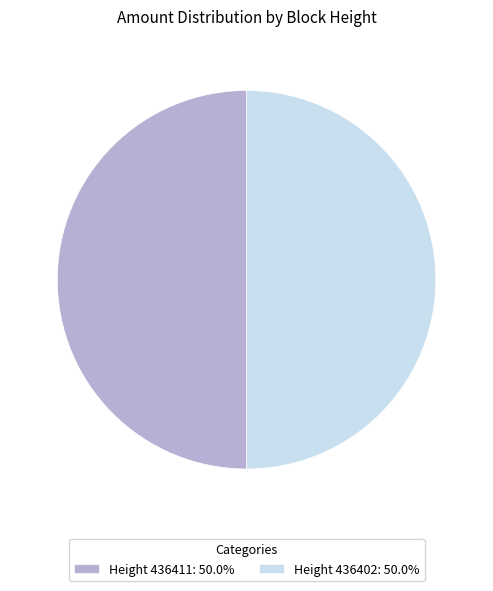

Combined, do Height 436411: 50.0% and Height 436402: 50.0% account for over 50%?

Yes